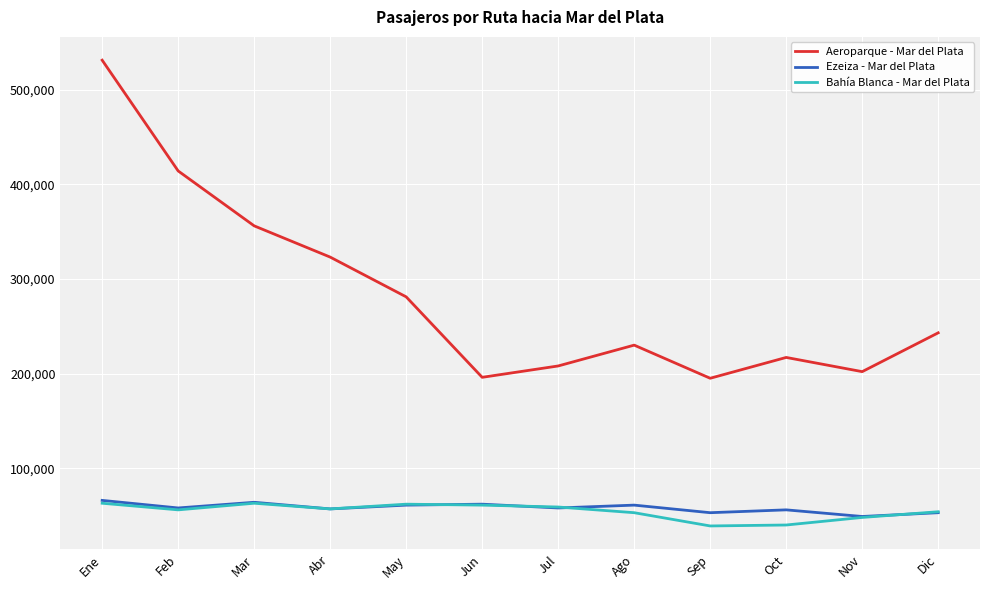

What are all the series names shown in the legend?

Aeroparque - Mar del Plata, Ezeiza - Mar del Plata, Bahía Blanca - Mar del Plata